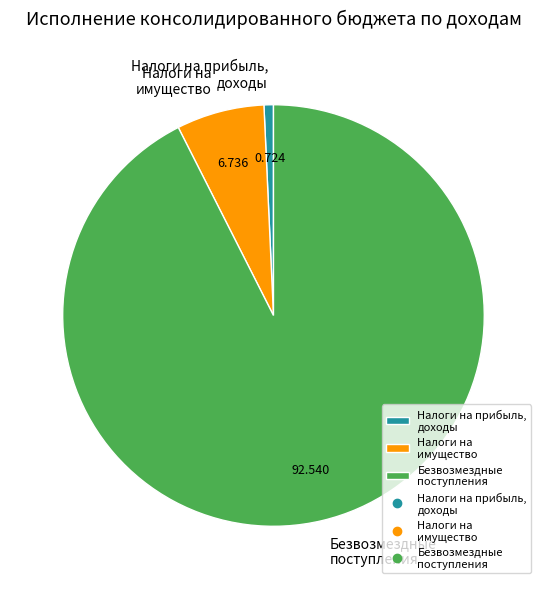

Which category has the smallest portion of the pie?

Налоги на прибыль, доходы